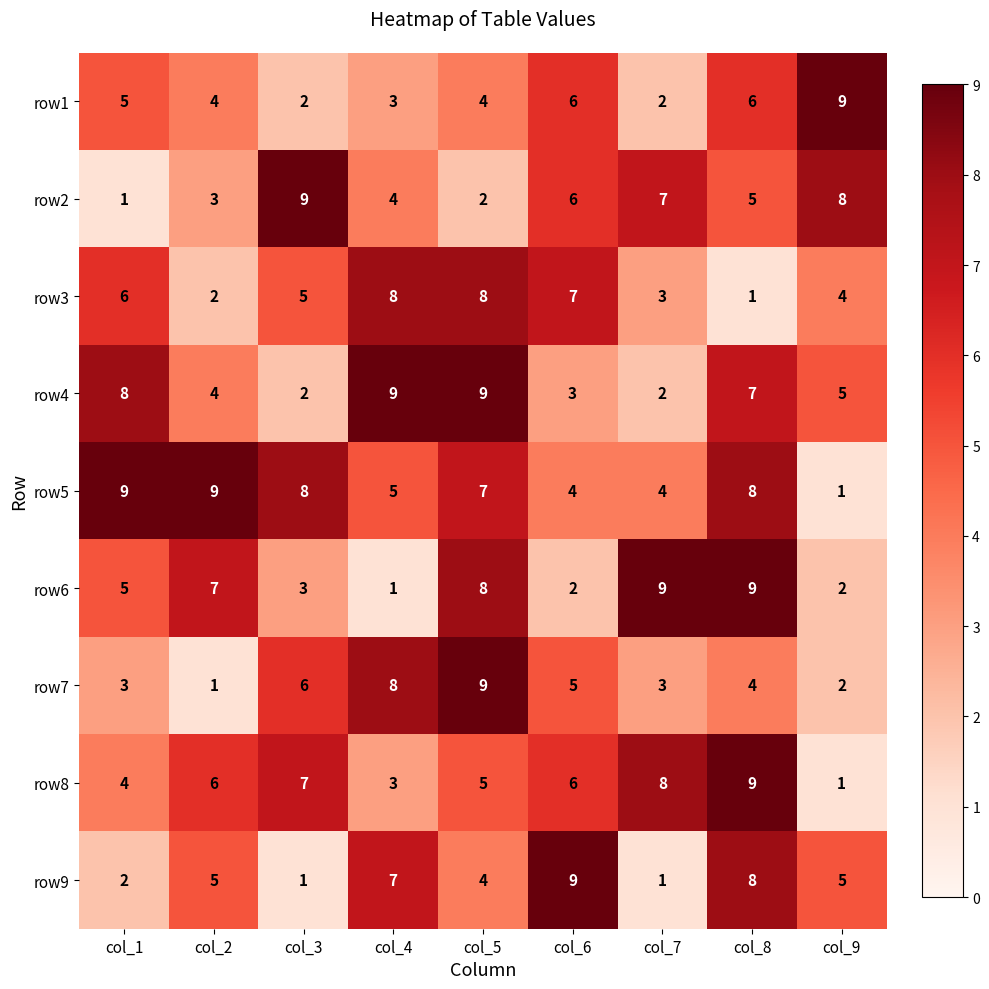

The value of row3 at col_1 is 6. True or false?

True